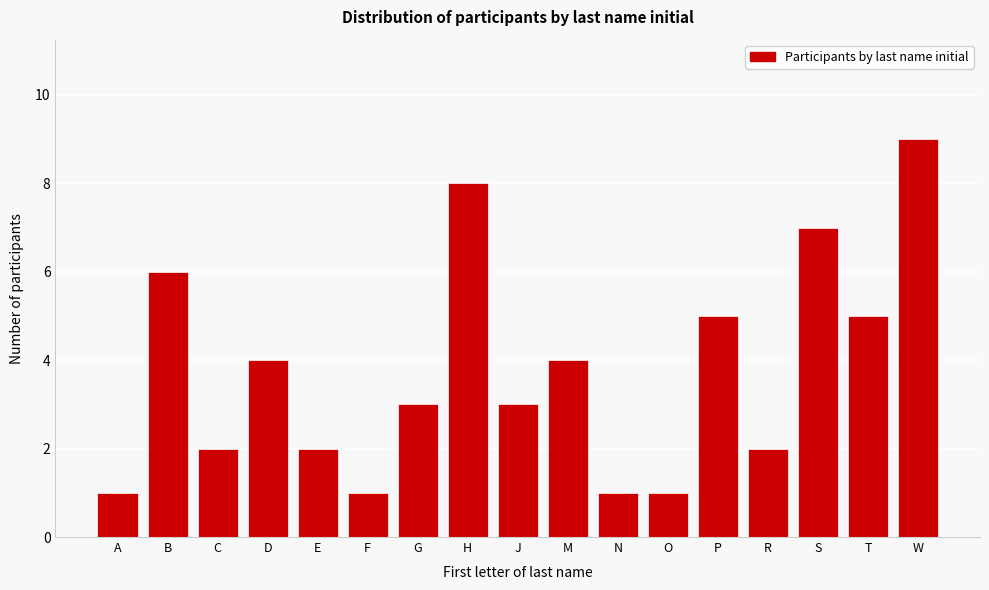

Reading right to left, list all the values displayed in this chart.

9	5	7	2	5	1	1	4	3	8	3	1	2	4	2	6	1